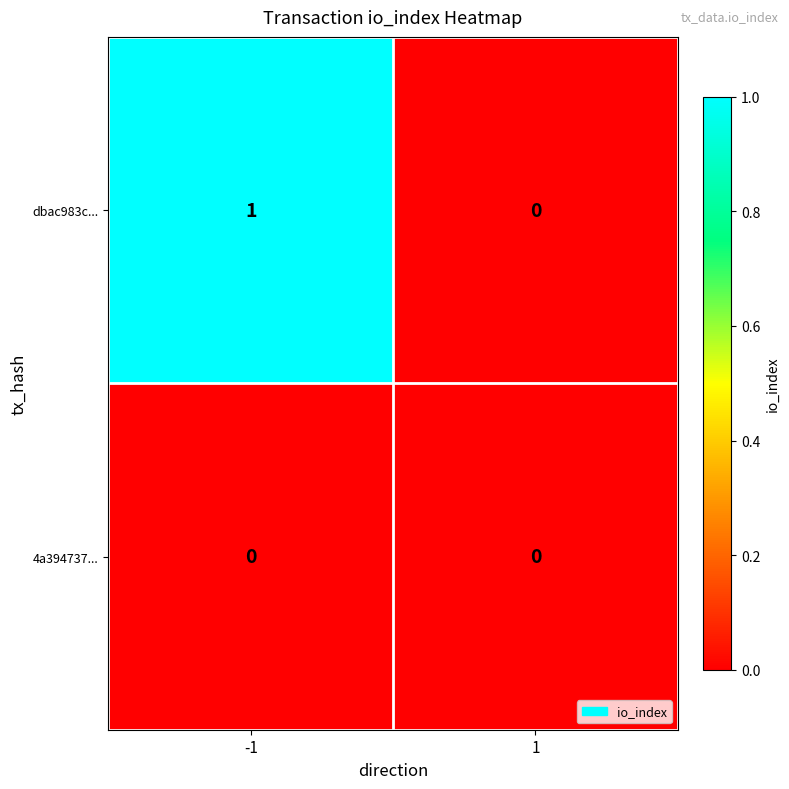

Rank the series by their maximum value, from highest to lowest.

dbac983c..., 4a394737...